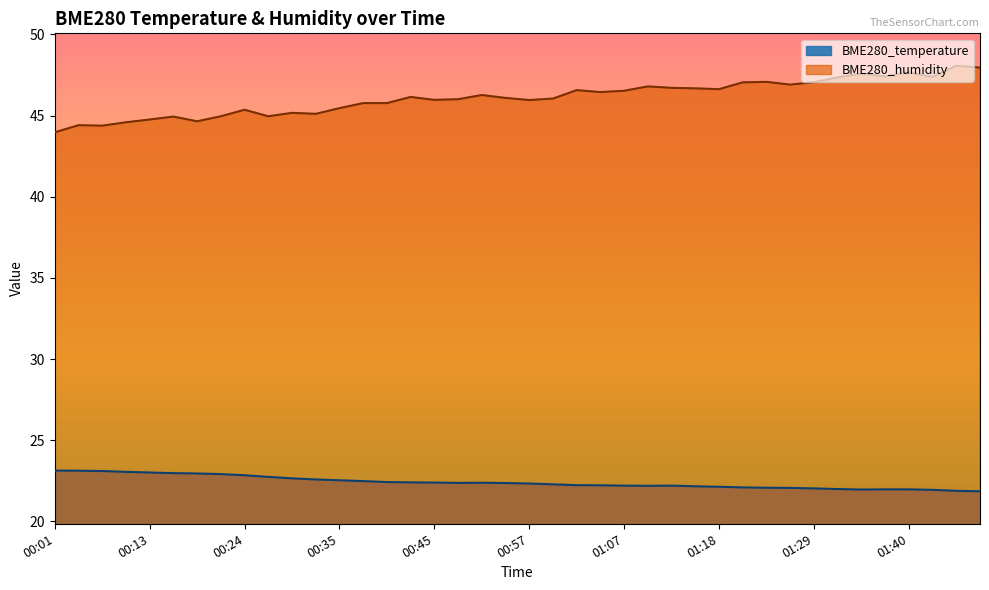

What is the sum of all BME280_temperature values?

896.1